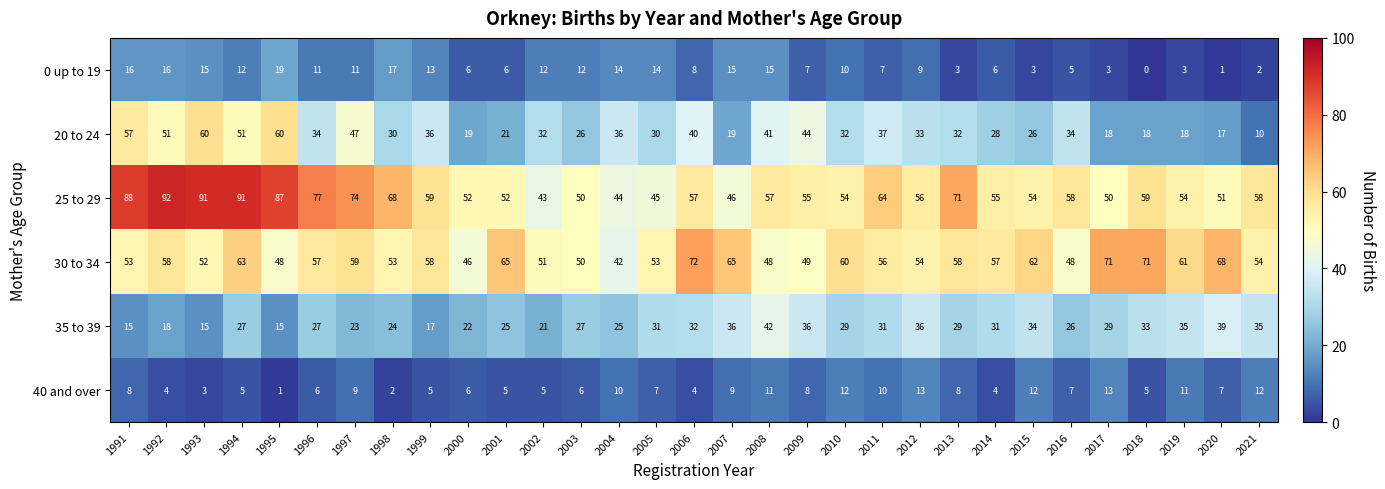

The value of 25 to 29 at 2018 is 59. True or false?

True